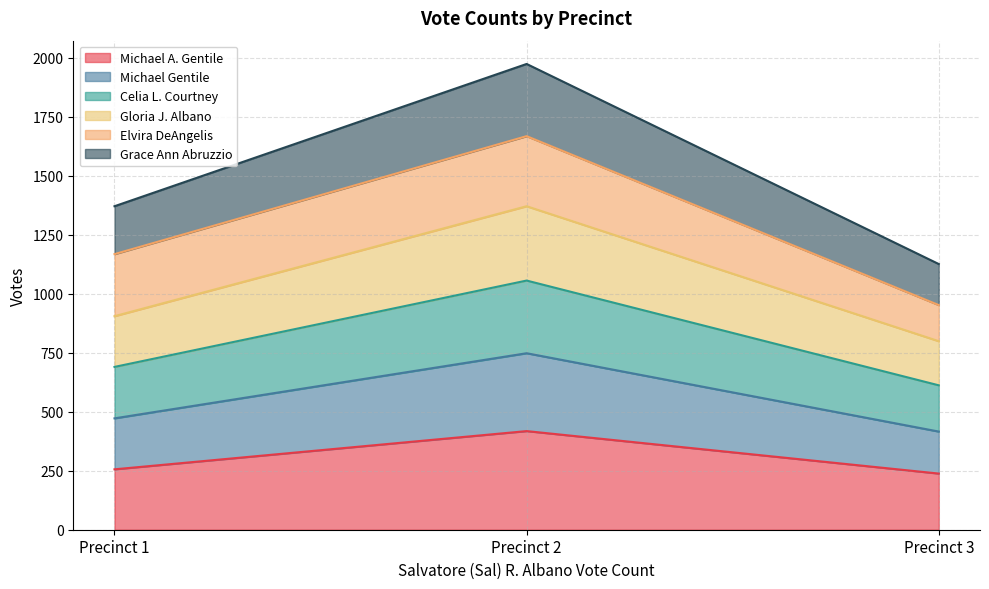

At which category is the sum across all series the highest?

Precinct 2